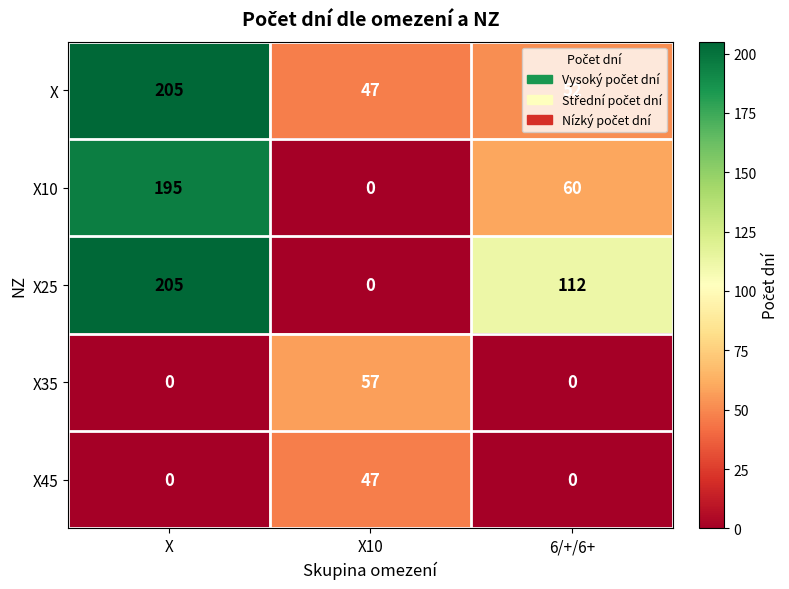

Count the X45 values in the range 0 to 47.

3